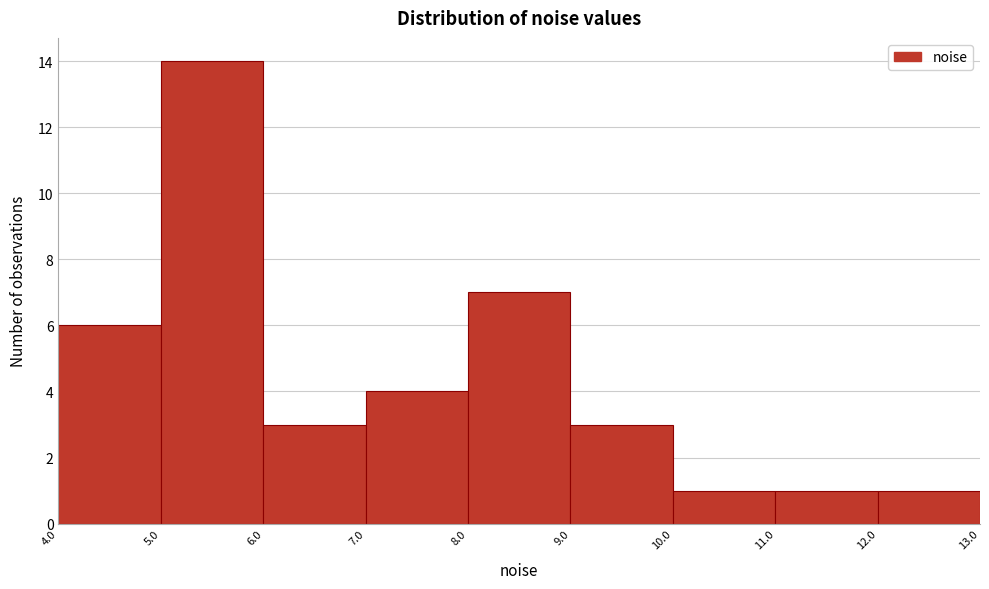

How tall is the bar that spans 12.0 to 13.0 on the x-axis? The values are not printed on the chart, so give them approximately, as read against the axis.

1